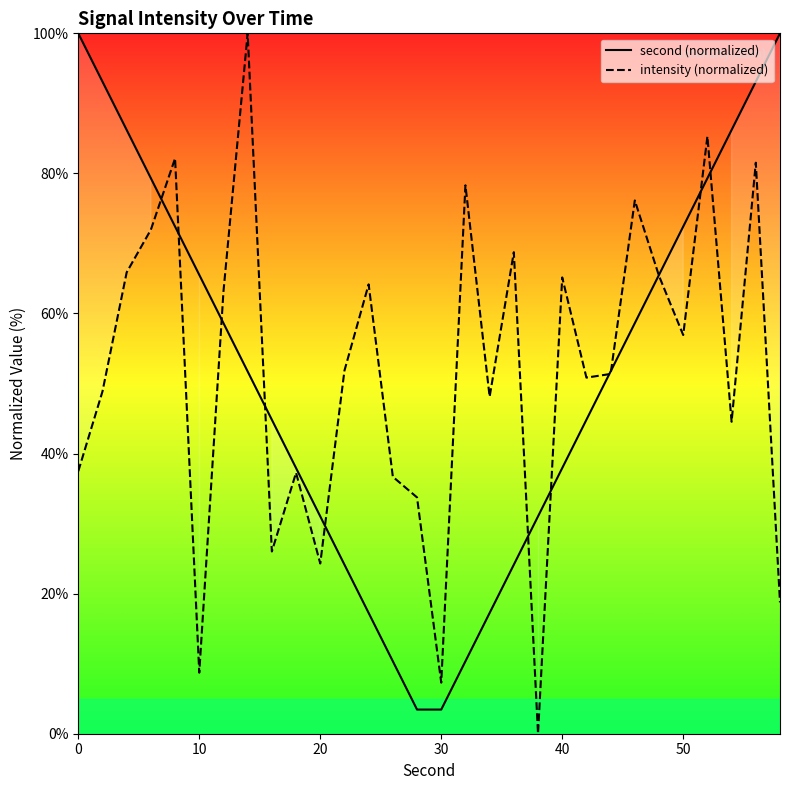

How many values in the second (normalized) series exceed 51?

16